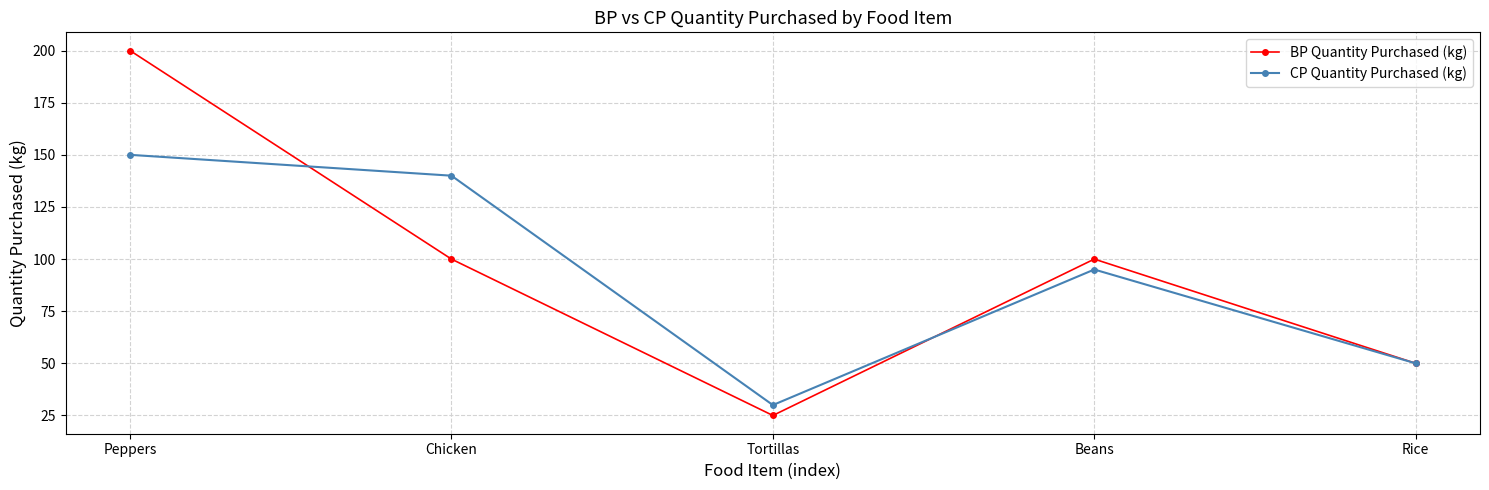

What is the difference between the highest and lowest values at Chicken?

40